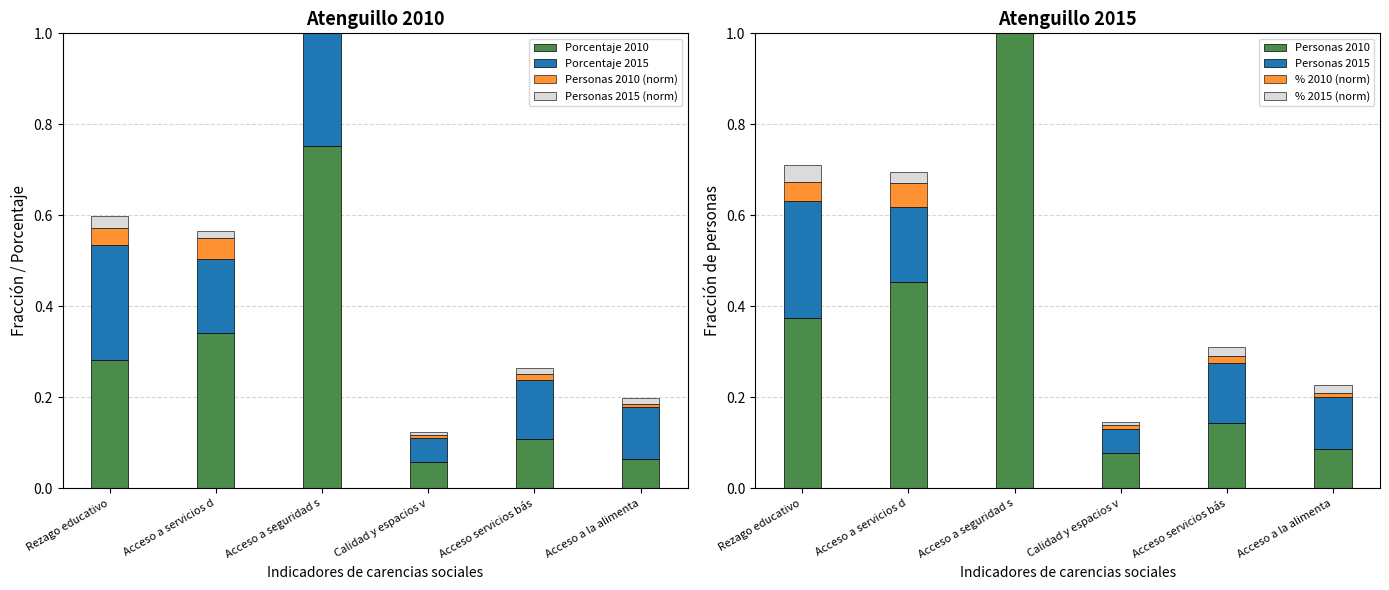

How many distinct data groups are displayed?

4